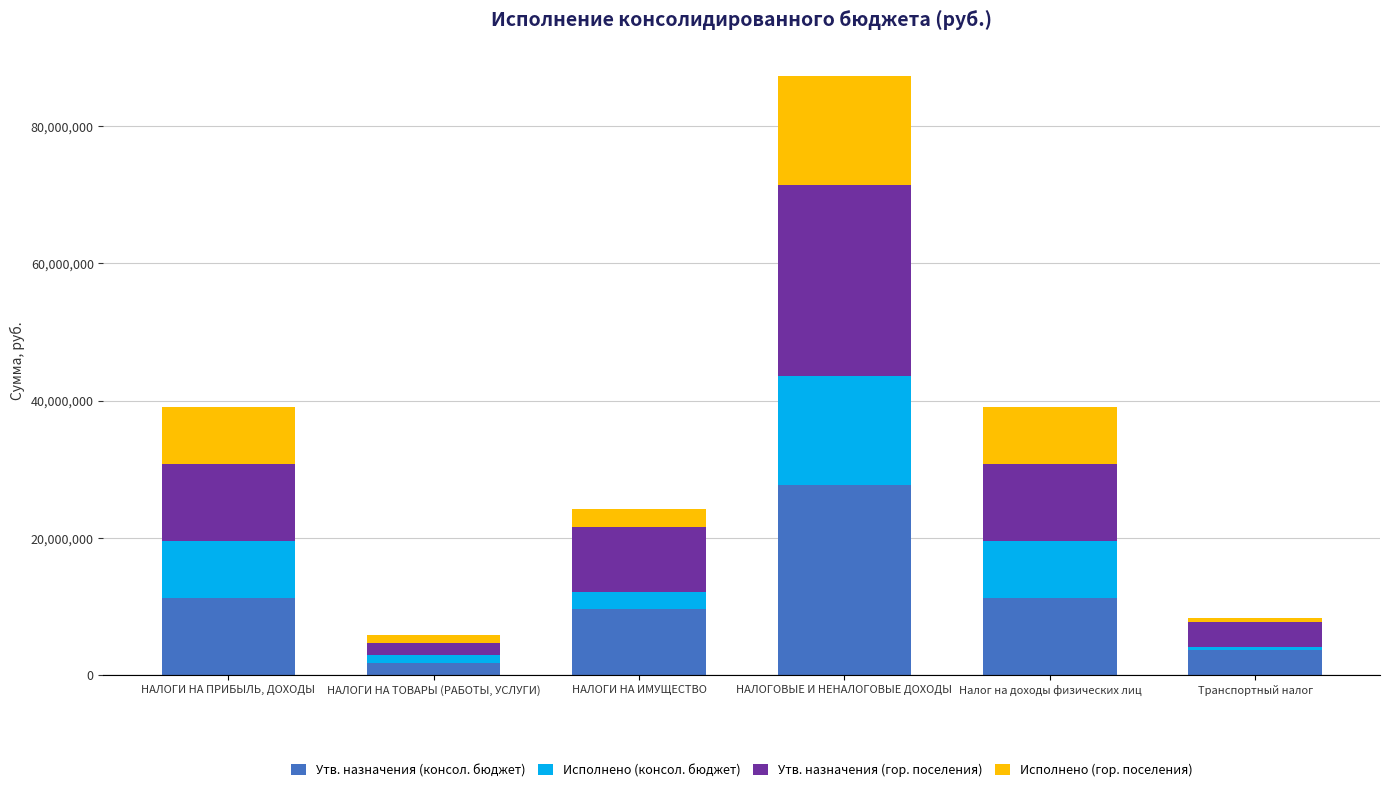

Reading left to right, what are the values for Утв. назначения (консол. бюджет)?

11268000.0	1793000.0	9567000.0	27753800.0	11268000.0	3643000.0